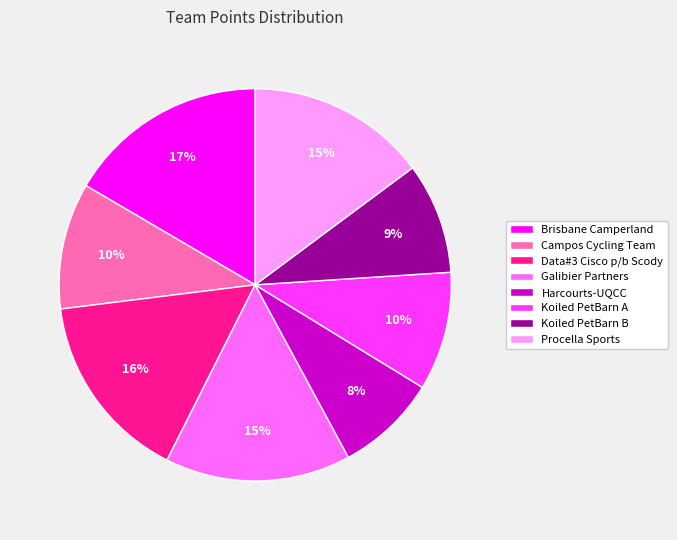

What percentage is the Koiled PetBarn A slice, to the nearest percent?

10%